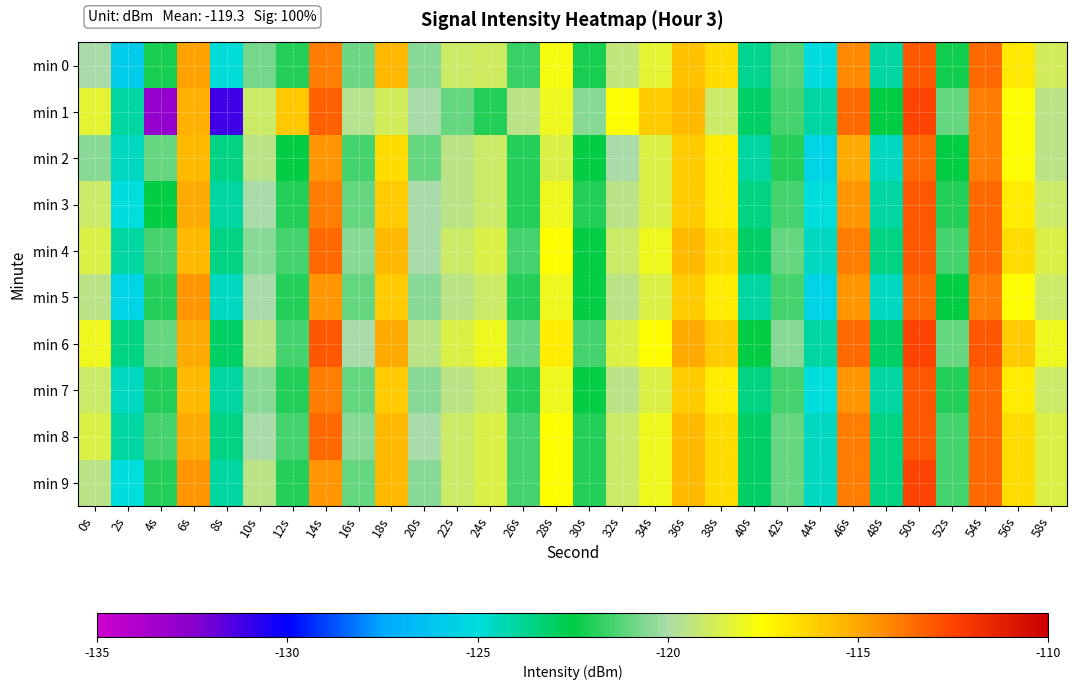

Reading left to right, extract all data points from this chart.

min 0: 0s=-120.0	2s=-125.9	4s=-122.2	6s=-114.8	8s=-124.8	10s=-120.8	12s=-122.0	14s=-113.9	16s=-120.9	18s=-115.5	20s=-120.5	22s=-119.1	24s=-118.9	26s=-121.7	28s=-117.8	30s=-122.1	32s=-119.4	34s=-118.2	36s=-115.7	38s=-116.5	40s=-123.7	42s=-121.3	44s=-125.1	46s=-114.3	48s=-124.0	50s=-113.1	52s=-122.3	54s=-113.5	56s=-116.9	58s=-118.8
min 1: 0s=-118.3	2s=-124.0	4s=-132.9	6s=-115.2	8s=-131.1	10s=-119.0	12s=-115.9	14s=-113.3	16s=-119.6	18s=-118.9	20s=-120.0	22s=-121.0	24s=-122.0	26s=-119.5	28s=-118.0	30s=-120.5	32s=-117.5	34s=-116.0	36s=-115.5	38s=-119.0	40s=-123.0	42s=-121.5	44s=-124.0	46s=-113.5	48s=-122.5	50s=-112.5	52s=-121.0	54s=-114.0	56s=-117.5	58s=-119.5
min 2: 0s=-120.5	2s=-124.5	4s=-121.0	6s=-115.5	8s=-123.5	10s=-119.5	12s=-122.5	14s=-114.5	16s=-121.5	18s=-116.5	20s=-121.0	22s=-119.5	24s=-119.0	26s=-122.0	28s=-118.5	30s=-122.5	32s=-120.0	34s=-118.5	36s=-116.0	38s=-117.0	40s=-124.0	42s=-122.0	44s=-125.5	46s=-115.0	48s=-124.5	50s=-113.5	52s=-122.5	54s=-114.0	56s=-117.5	58s=-119.5
min 3: 0s=-119.0	2s=-125.0	4s=-122.5	6s=-115.0	8s=-124.0	10s=-120.0	12s=-122.0	14s=-114.0	16s=-121.0	18s=-116.0	20s=-120.0	22s=-119.5	24s=-119.0	26s=-122.0	28s=-118.0	30s=-122.0	32s=-119.5	34s=-118.5	36s=-116.0	38s=-117.0	40s=-123.5	42s=-121.5	44s=-125.0	46s=-114.5	48s=-124.0	50s=-113.0	52s=-122.0	54s=-113.5	56s=-117.0	58s=-119.0
min 4: 0s=-118.5	2s=-124.0	4s=-121.5	6s=-115.5	8s=-123.5	10s=-120.5	12s=-121.5	14s=-113.5	16s=-120.5	18s=-115.5	20s=-120.0	22s=-119.0	24s=-118.5	26s=-121.5	28s=-117.5	30s=-122.5	32s=-119.0	34s=-118.0	36s=-115.5	38s=-116.5	40s=-123.0	42s=-121.0	44s=-124.5	46s=-114.0	48s=-123.5	50s=-113.0	52s=-121.5	54s=-113.5	56s=-116.5	58s=-118.5
min 5: 0s=-119.5	2s=-125.5	4s=-122.0	6s=-114.5	8s=-124.5	10s=-120.0	12s=-122.0	14s=-114.5	16s=-121.0	18s=-116.0	20s=-120.5	22s=-119.5	24s=-119.0	26s=-122.0	28s=-118.0	30s=-122.5	32s=-119.5	34s=-118.5	36s=-116.0	38s=-117.0	40s=-124.0	42s=-121.5	44s=-125.5	46s=-114.5	48s=-124.5	50s=-113.5	52s=-122.5	54s=-114.0	56s=-117.5	58s=-119.0
min 6: 0s=-118.0	2s=-123.5	4s=-121.0	6s=-115.0	8s=-123.0	10s=-119.5	12s=-121.5	14s=-113.0	16s=-120.0	18s=-115.0	20s=-119.5	22s=-118.5	24s=-118.0	26s=-121.0	28s=-117.0	30s=-121.5	32s=-118.5	34s=-117.5	36s=-115.0	38s=-116.0	40s=-122.5	42s=-120.5	44s=-124.0	46s=-113.5	48s=-123.0	50s=-112.5	52s=-121.0	54s=-113.0	56s=-116.0	58s=-118.0
min 7: 0s=-119.0	2s=-124.5	4s=-122.0	6s=-115.5	8s=-124.0	10s=-120.5	12s=-122.0	14s=-114.0	16s=-121.0	18s=-116.0	20s=-120.5	22s=-119.5	24s=-119.0	26s=-122.0	28s=-118.0	30s=-122.5	32s=-119.5	34s=-118.5	36s=-116.0	38s=-117.0	40s=-123.5	42s=-121.5	44s=-125.0	46s=-114.5	48s=-124.0	50s=-113.0	52s=-122.0	54s=-113.5	56s=-117.0	58s=-119.0
min 8: 0s=-118.5	2s=-124.0	4s=-121.5	6s=-115.0	8s=-123.5	10s=-120.0	12s=-121.5	14s=-113.5	16s=-120.5	18s=-115.5	20s=-120.0	22s=-119.0	24s=-118.5	26s=-121.5	28s=-117.5	30s=-122.0	32s=-119.0	34s=-118.0	36s=-115.5	38s=-116.5	40s=-123.0	42s=-121.0	44s=-124.5	46s=-114.0	48s=-123.5	50s=-113.0	52s=-121.5	54s=-113.5	56s=-116.5	58s=-118.5
min 9: 0s=-119.5	2s=-125.0	4s=-122.0	6s=-114.5	8s=-124.0	10s=-119.5	12s=-122.0	14s=-114.5	16s=-121.0	18s=-115.5	20s=-120.5	22s=-119.0	24s=-118.5	26s=-121.5	28s=-117.5	30s=-122.0	32s=-119.0	34s=-118.0	36s=-115.5	38s=-116.5	40s=-123.0	42s=-121.0	44s=-124.5	46s=-114.0	48s=-123.5	50s=-112.5	52s=-121.5	54s=-113.5	56s=-116.5	58s=-118.5